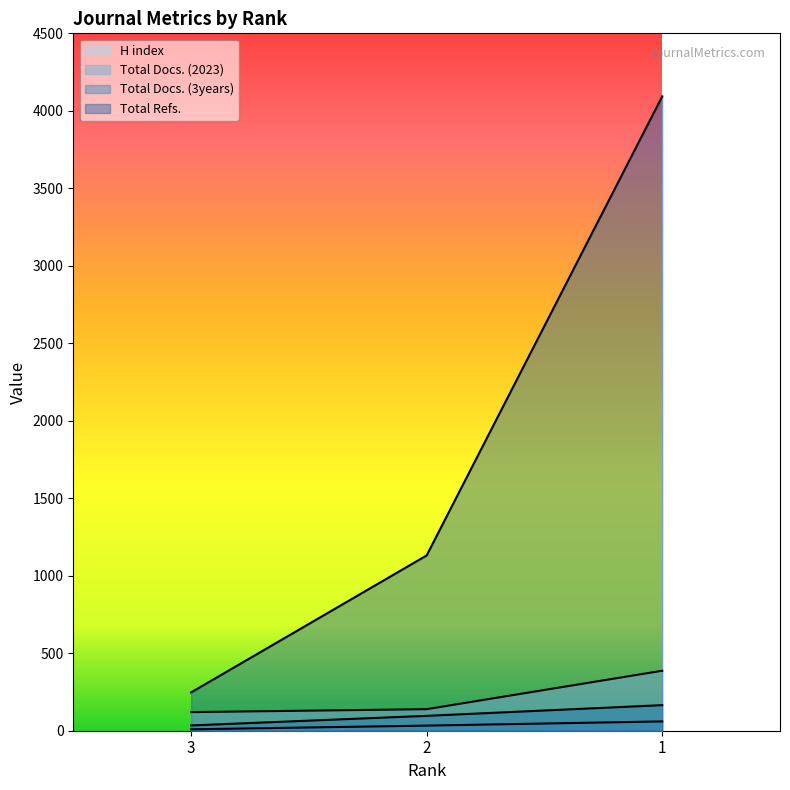

What is the difference between the Total Docs. (3years) values at 1 and 3?

131